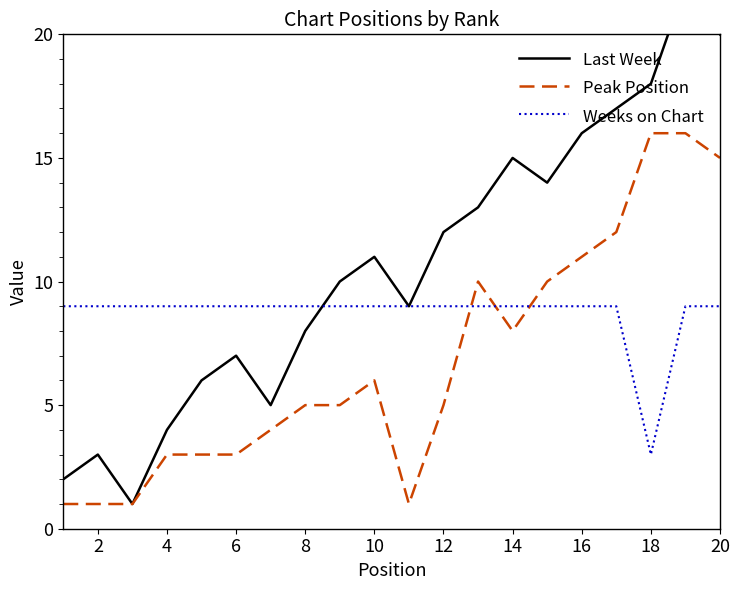

Reading left to right, list all the values displayed in this chart.

Last Week: 2	3	1	4	6	7	5	8	10	11	9	12	13	15	14	16	17	18	22	20
Peak Position: 1	1	1	3	3	3	4	5	5	6	1	5	10	8	10	11	12	16	16	15
Weeks on Chart: 9	9	9	9	9	9	9	9	9	9	9	9	9	9	9	9	9	3	9	9